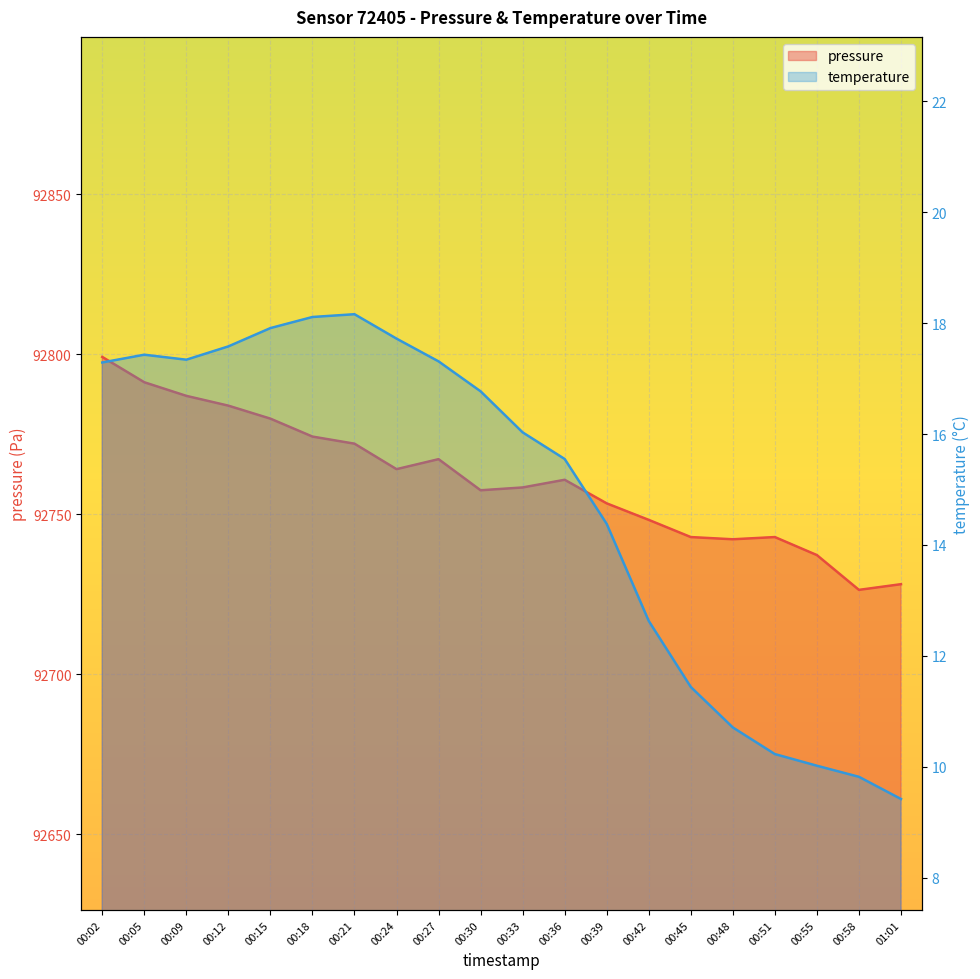

List the series in order of their overall mean, highest first.

pressure, temperature